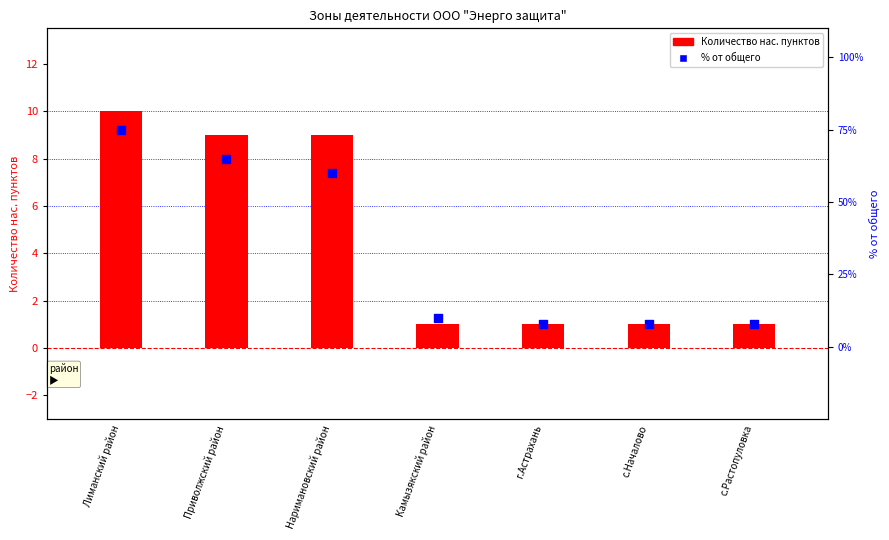

What are all the series names shown in the legend?

Количество нас. пунктов, % от общего